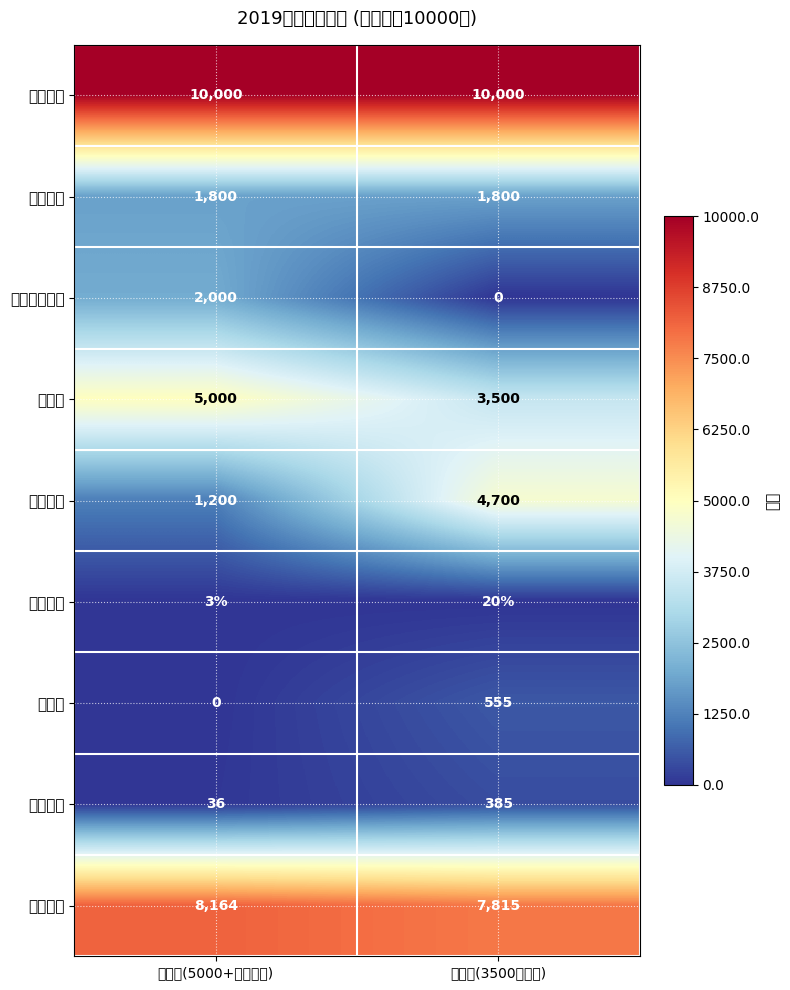

What is the difference between the highest and lowest values at 旧政策(3500无附加)?

10000